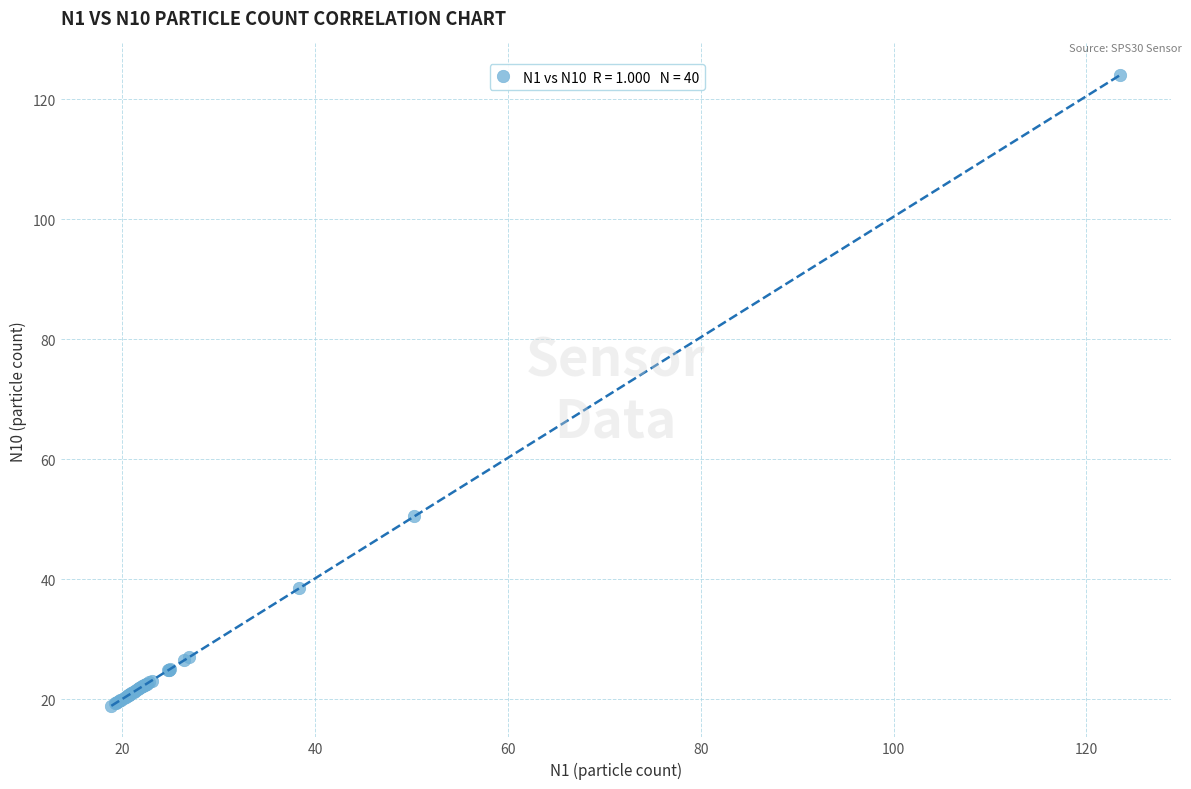

What Y value in the scatter plot is closest to 71?

50.5